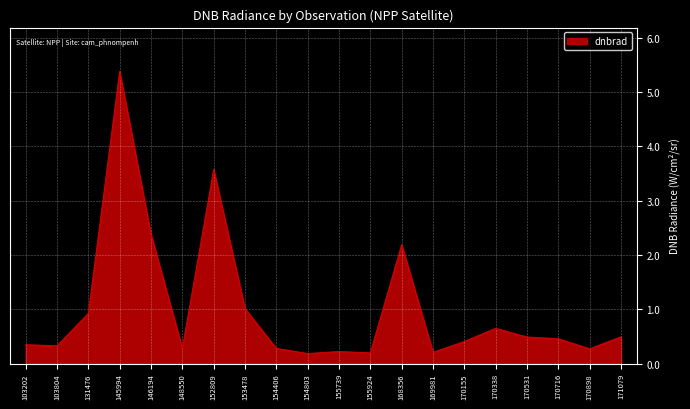

Reading left to right, extract all data points from this chart.

103202=0.3	103804=0.3	131476=0.9	145994=5.4	146194=2.4	148550=0.3	152809=3.6	153478=1.0	154406=0.3	154803=0.2	155739=0.2	155924=0.2	168356=2.2	169981=0.2	170155=0.4	170338=0.6	170531=0.5	170716=0.5	170898=0.3	171079=0.5